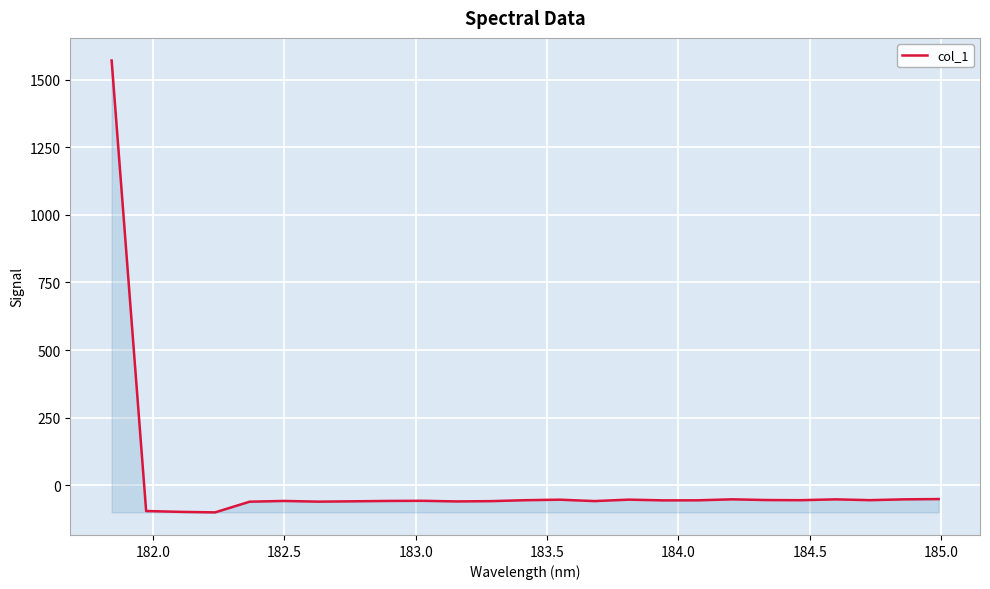

What is the maximum value shown in the chart?

1570.8